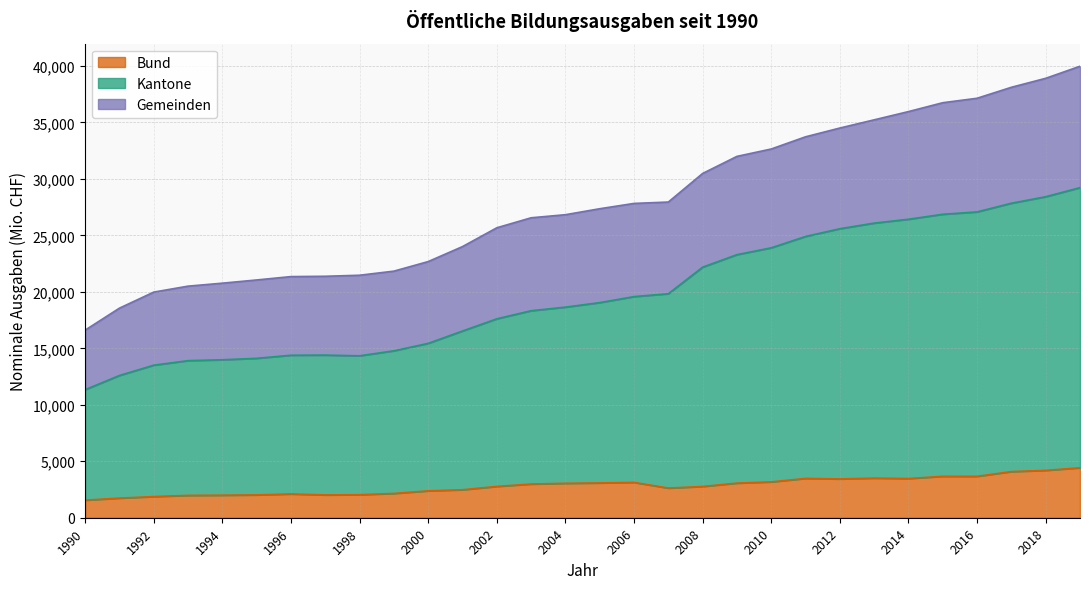

At which category is the sum across all series the highest?

2019